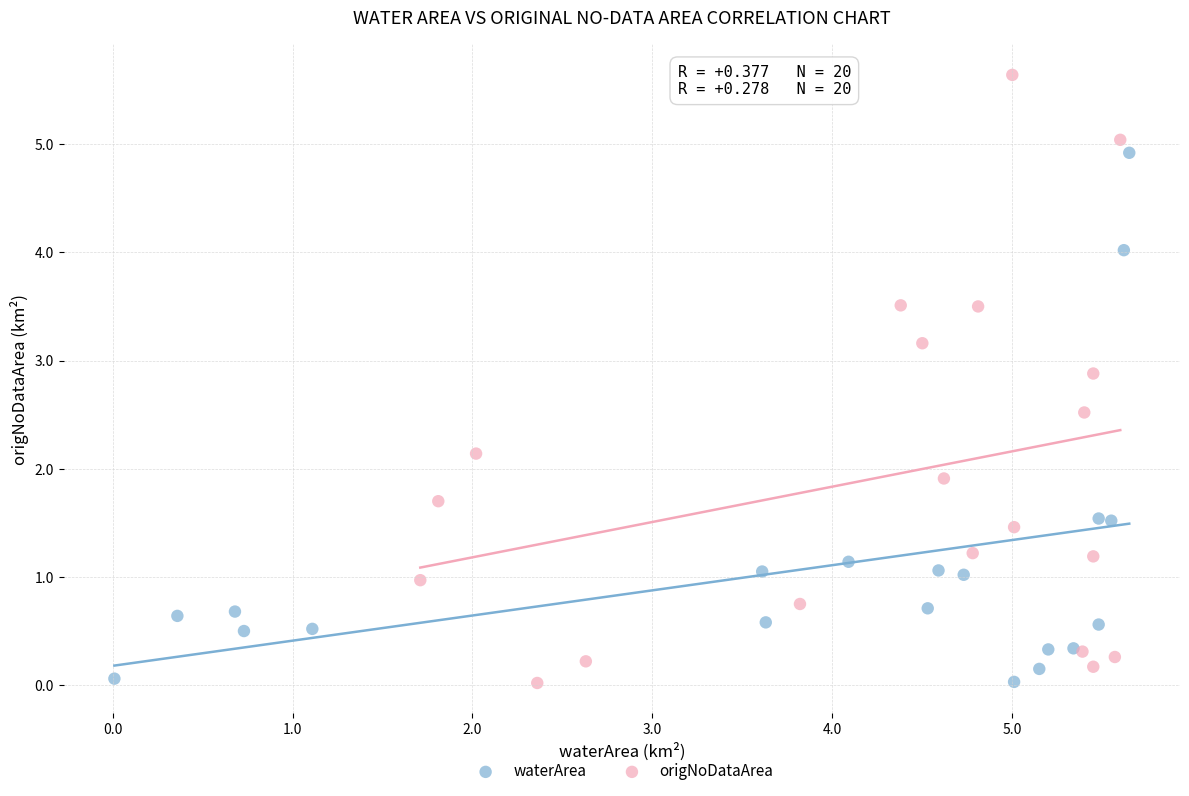

What are all the series names shown in the legend?

waterArea, origNoDataArea